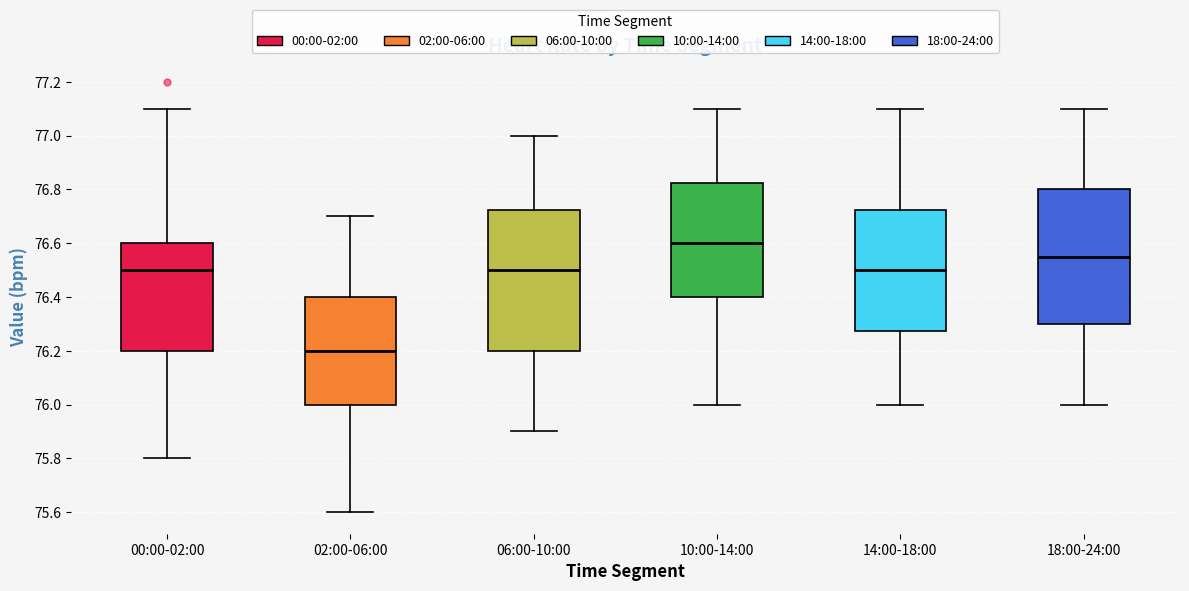

Reading left to right, transcribe this box plot: for each box, give where its median line is, the range the box spans, and where its two whiskers end, as read against the y-axis. The values are not printed on the chart, so give them approximately, as read against the axis.

00:00-02:00: median 76.50, box 76.20 to 76.60, whiskers 75.80 to 77.10
02:00-06:00: median 76.20, box 76.00 to 76.40, whiskers 75.60 to 76.70
06:00-10:00: median 76.50, box 76.20 to 76.72, whiskers 75.90 to 77.00
10:00-14:00: median 76.60, box 76.40 to 76.82, whiskers 76.00 to 77.10
14:00-18:00: median 76.50, box 76.28 to 76.72, whiskers 76.00 to 77.10
18:00-24:00: median 76.56, box 76.30 to 76.80, whiskers 76.00 to 77.10